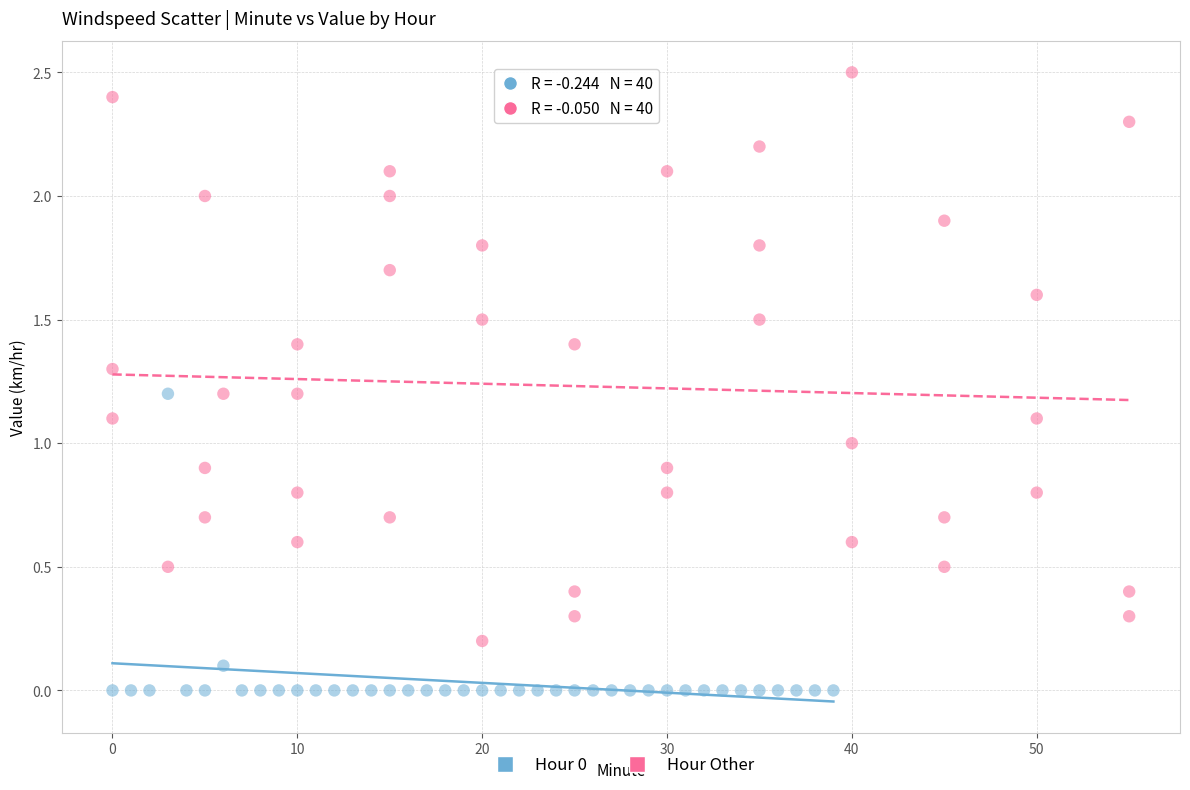

Which series contains the lowest Y value?

Hour 0